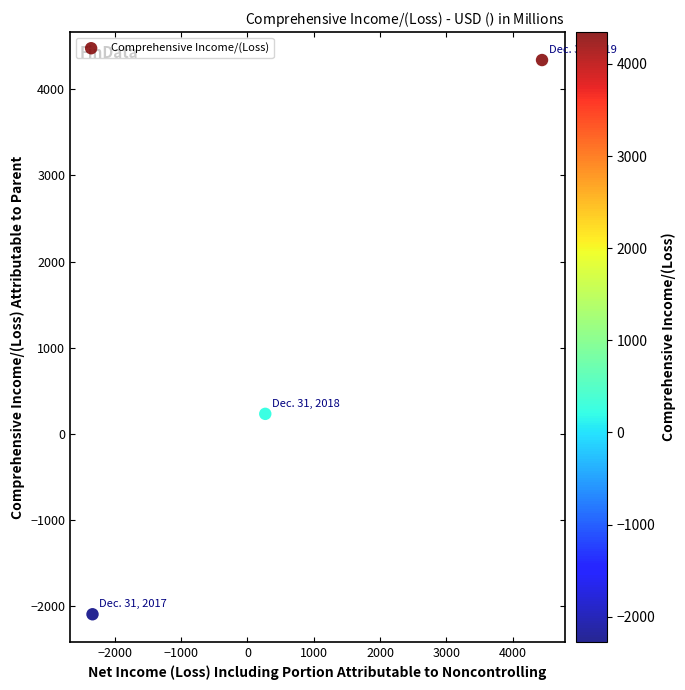

What Y value in the scatter plot is closest to 1122?

232